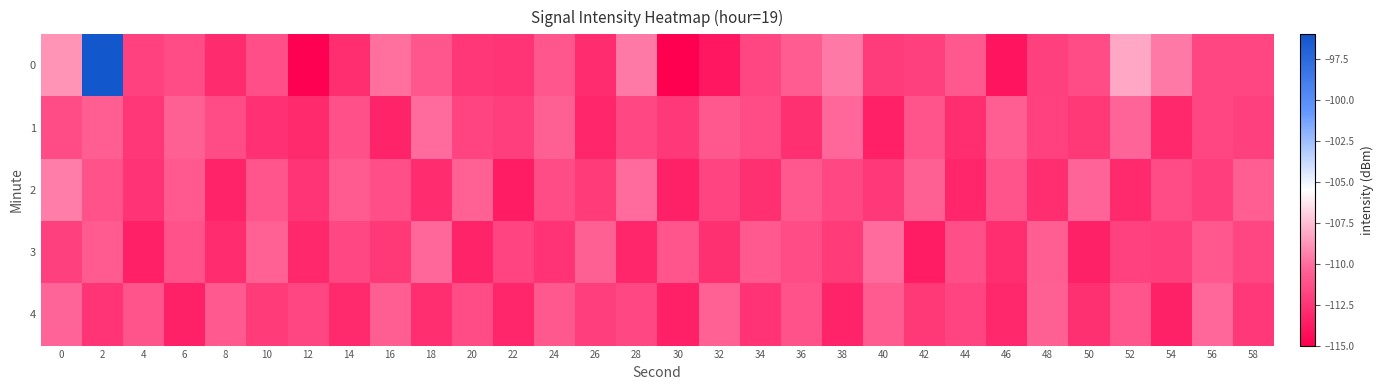

Between 22 and 34, which series saw the biggest shift?

3